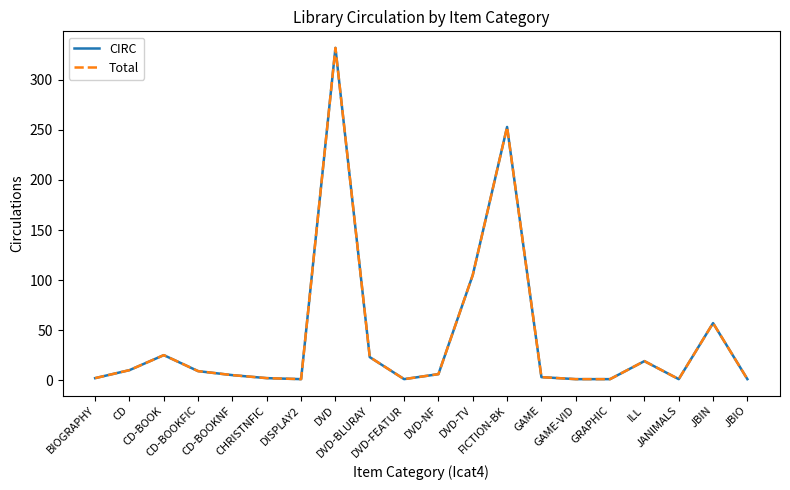

True or false: Total and CIRC cross at least once.

False